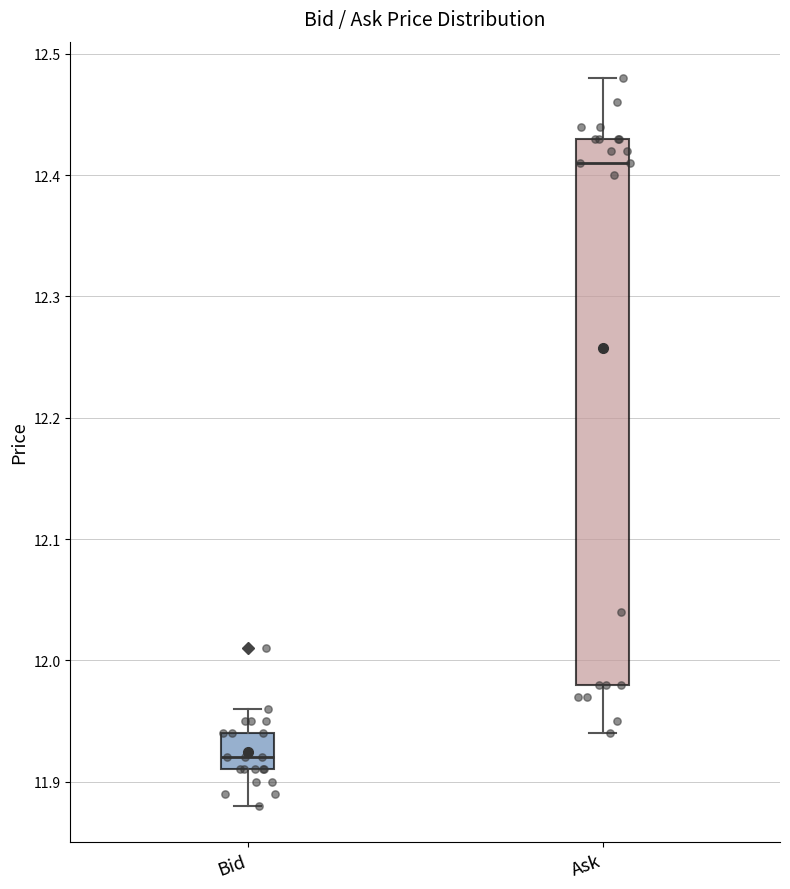

Reading left to right, transcribe this box plot: for each box, give where its median line is, the range the box spans, and where its two whiskers end, as read against the y-axis. The values are not printed on the chart, so give them approximately, as read against the axis.

Bid: median 11.92, box 11.91 to 11.94, whiskers 11.88 to 11.96
Ask: median 12.41, box 11.98 to 12.43, whiskers 11.94 to 12.48